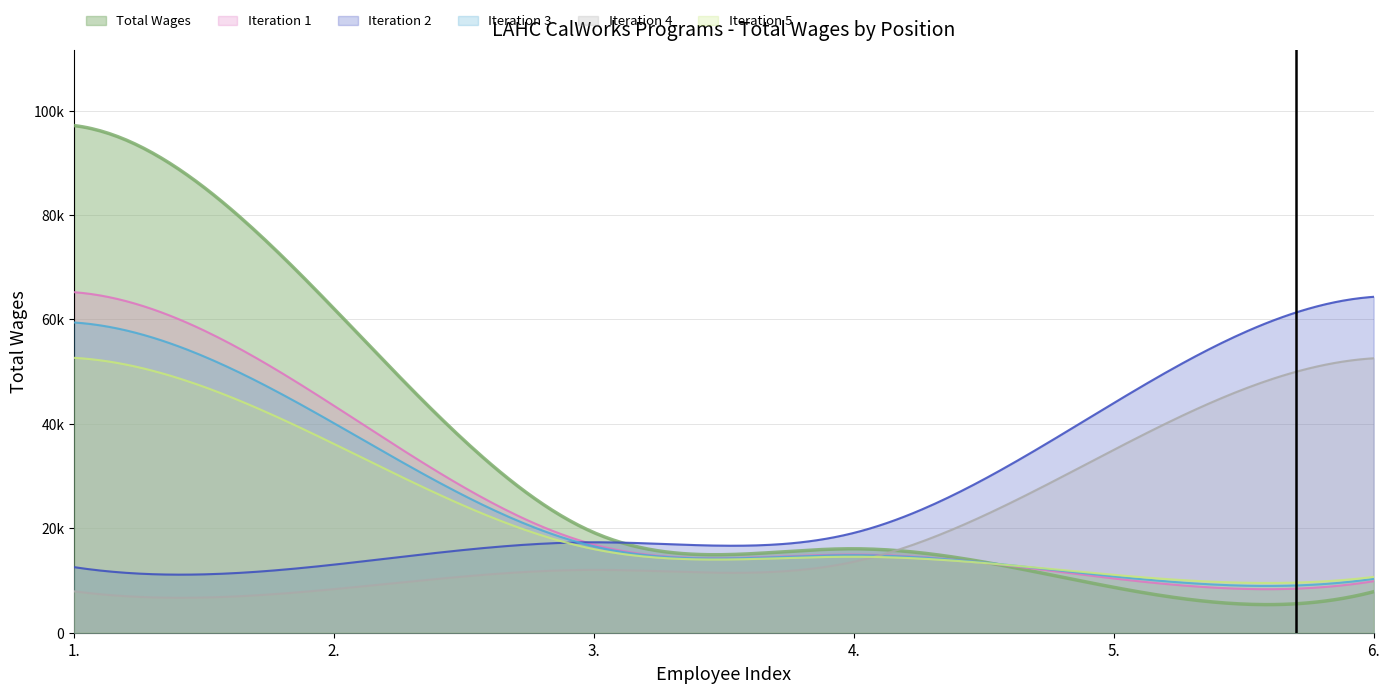

List the labels in order of value, largest first.

1., 2., 3., 4., 5., 6.